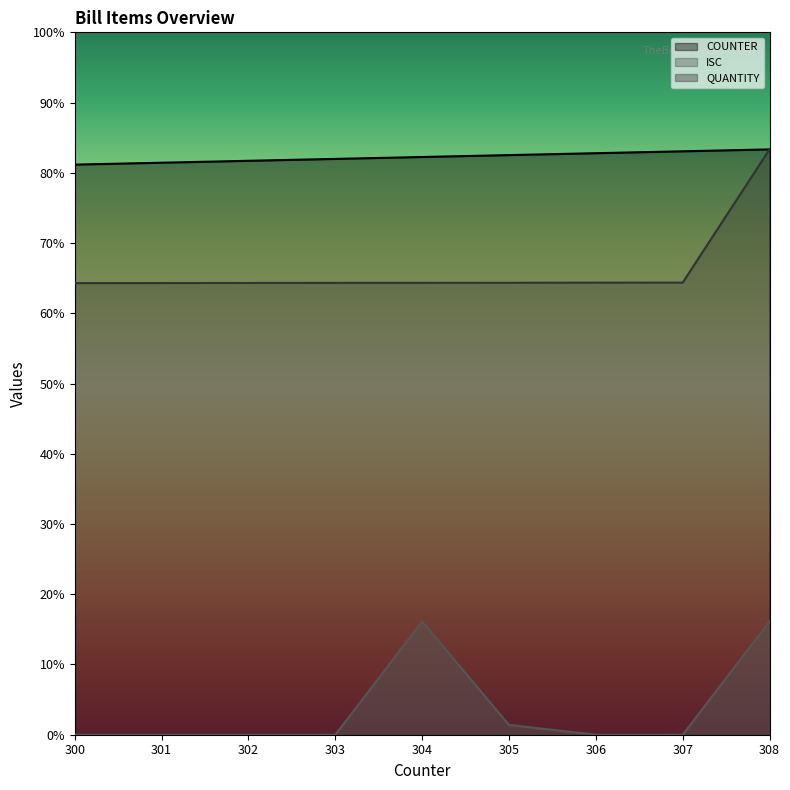

True or false: ISC and COUNTER intersect in this chart.

False